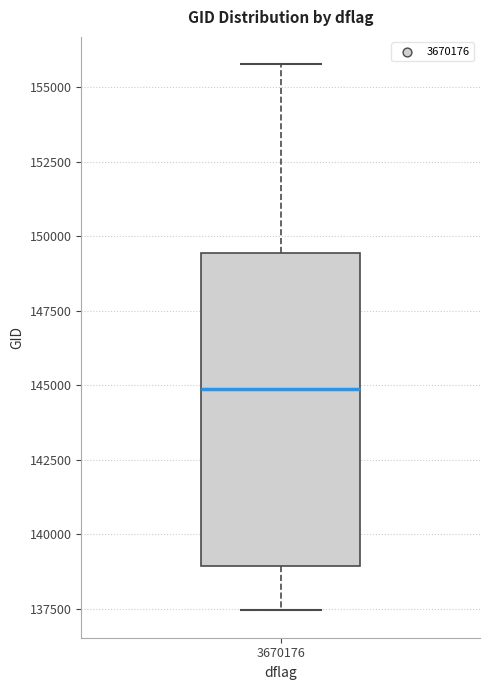

Where does the upper whisker of the box at x = 3670176 end on the y-axis? The values are not printed on the chart, so give them approximately, as read against the axis.

156000